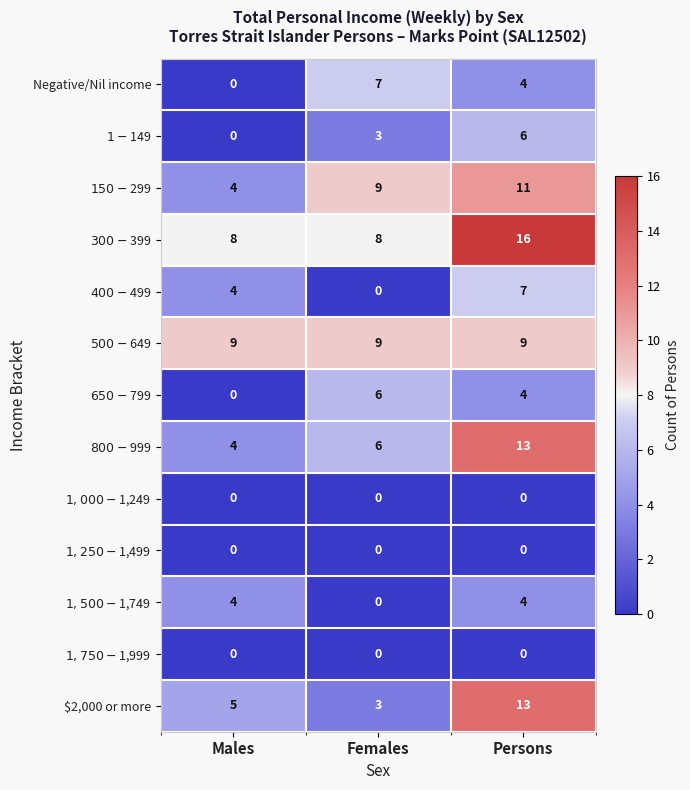

At how many categories does at least one series exceed 1?

3